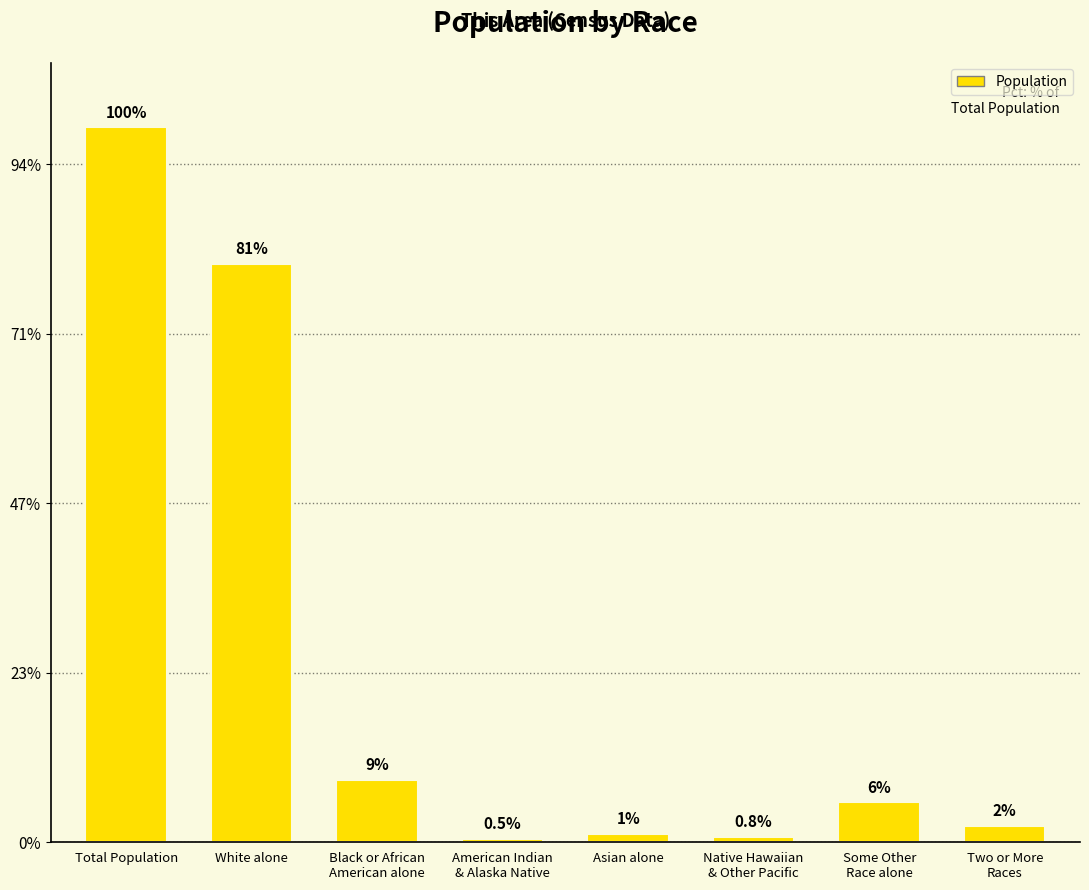

Rank the categories by value from highest to lowest.

Total Population, White alone, Black or African
American alone, Some Other
Race alone, Two or More
Races, Asian alone, Native Hawaiian
& Other Pacific, American Indian
& Alaska Native